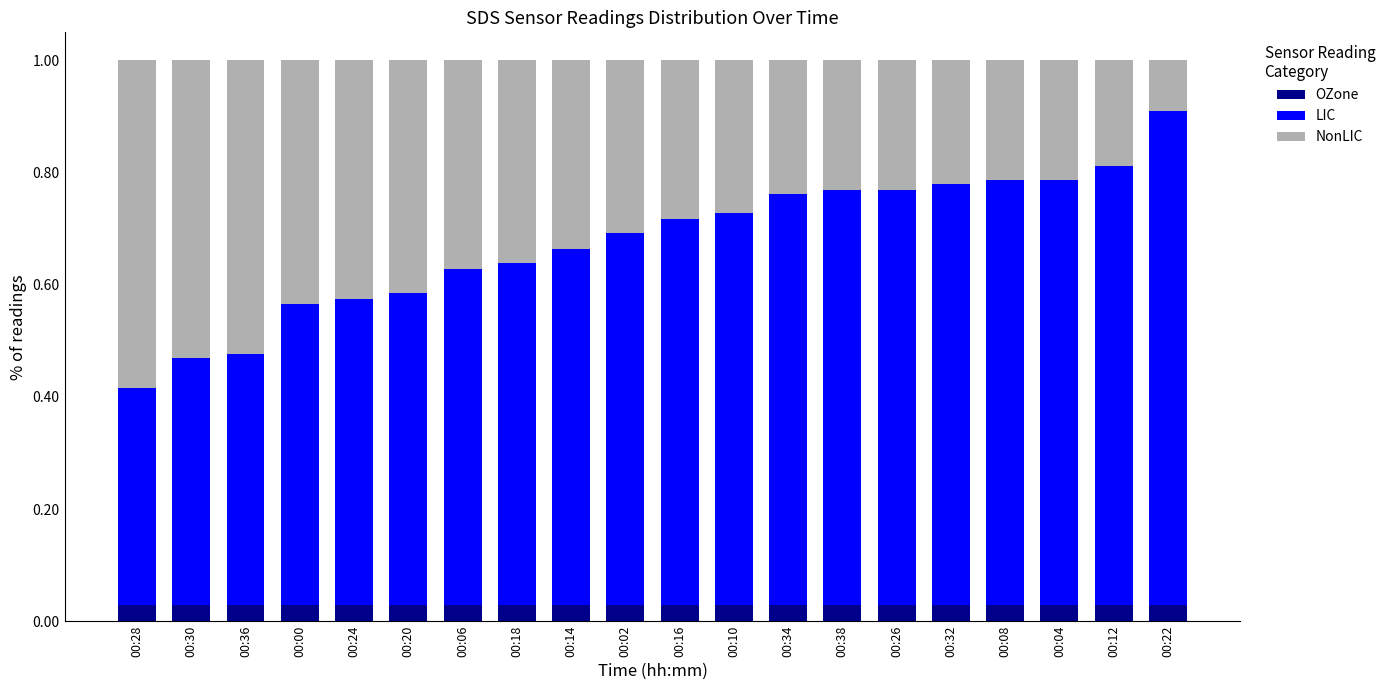

What is the total value across all series at 00:24?

1.0